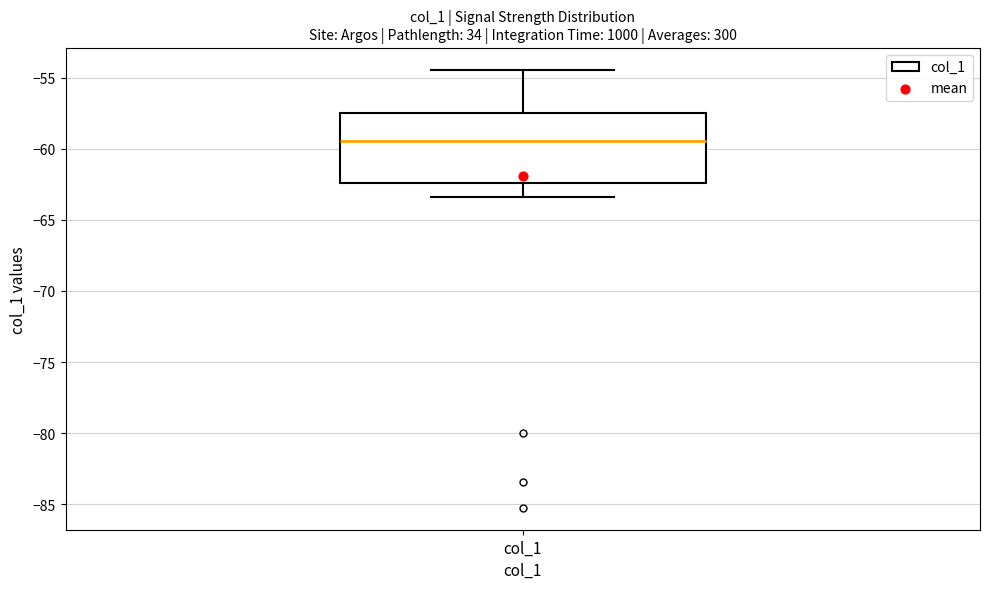

Transcribe this box plot: give where the median line is, the range the box spans, and where the two whiskers end, as read against the y-axis. The values are not printed on the chart, so give them approximately, as read against the axis.

median -59.5, box -62.5 to -57.5, whiskers -63.5 to -54.5